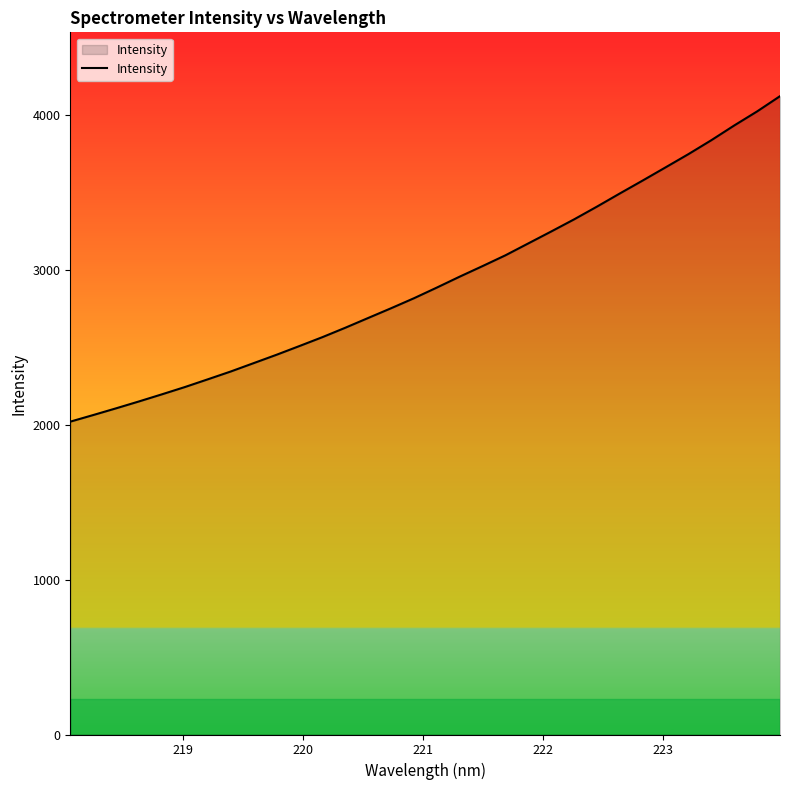

How many lines are shown in the chart?

1